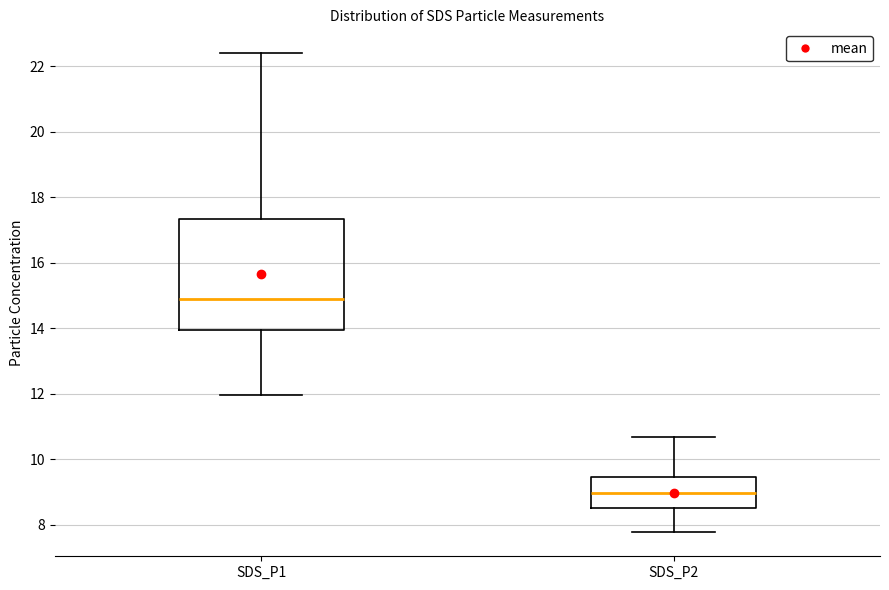

Which box is the tallest, from its lower edge to its upper edge?

SDS_P1